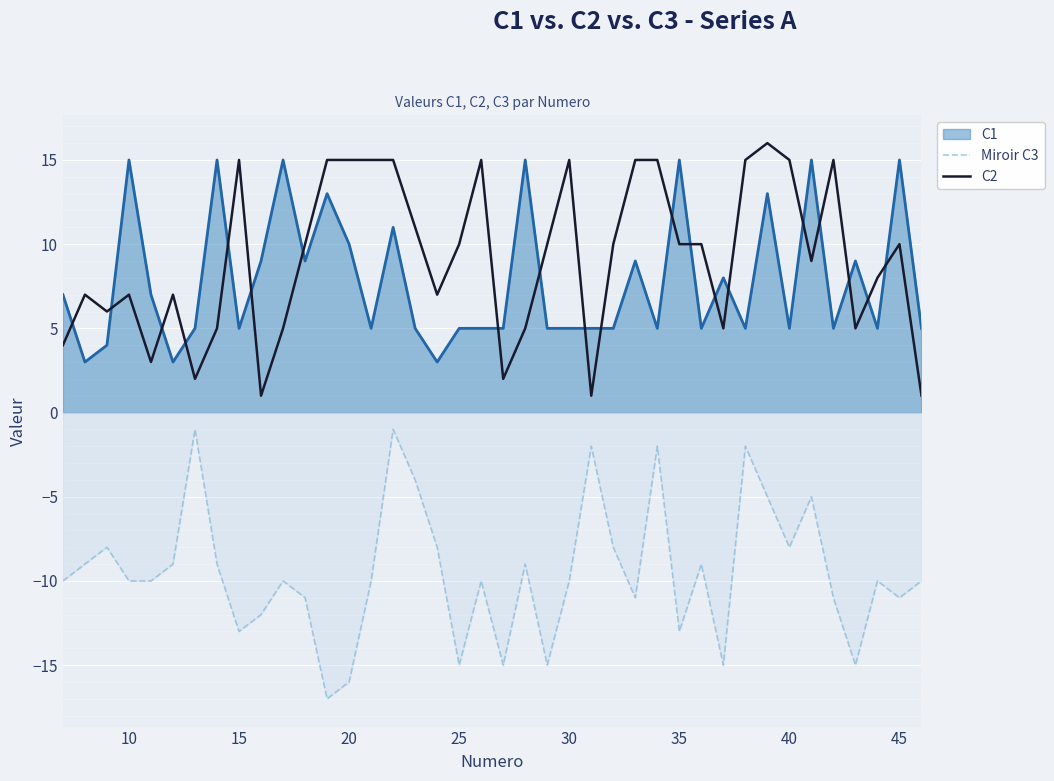

What is the smallest value displayed?

-17